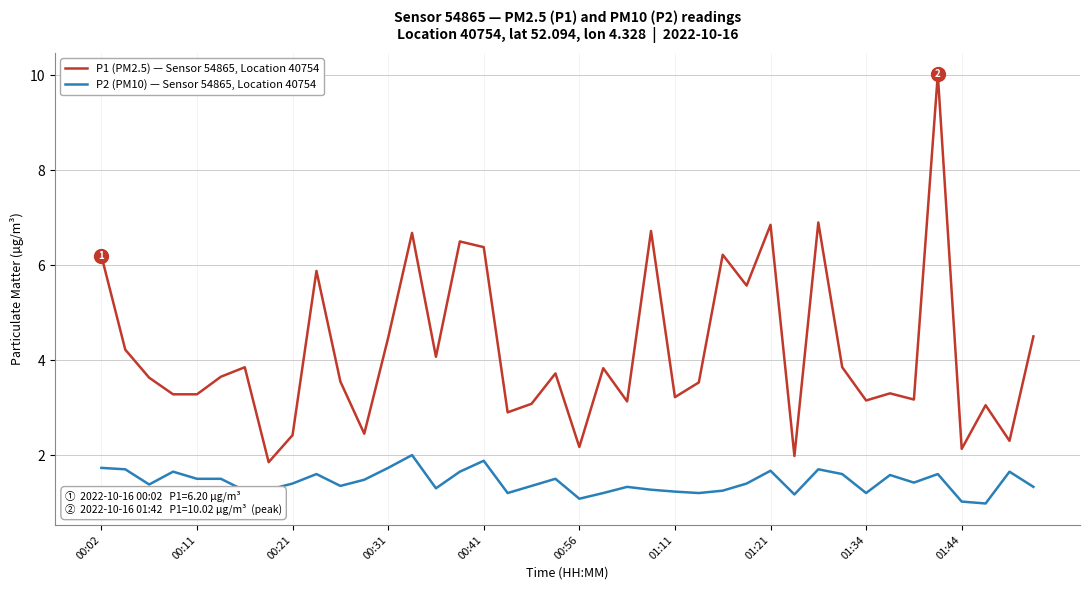

How many lines are shown in the chart?

2